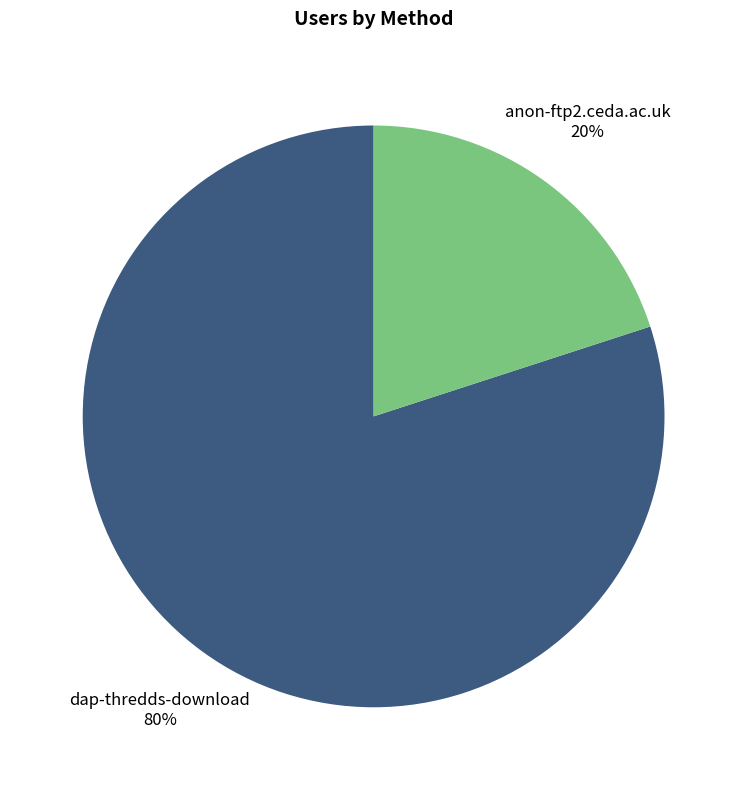

To the nearest percent, what is the average slice percentage?

50%